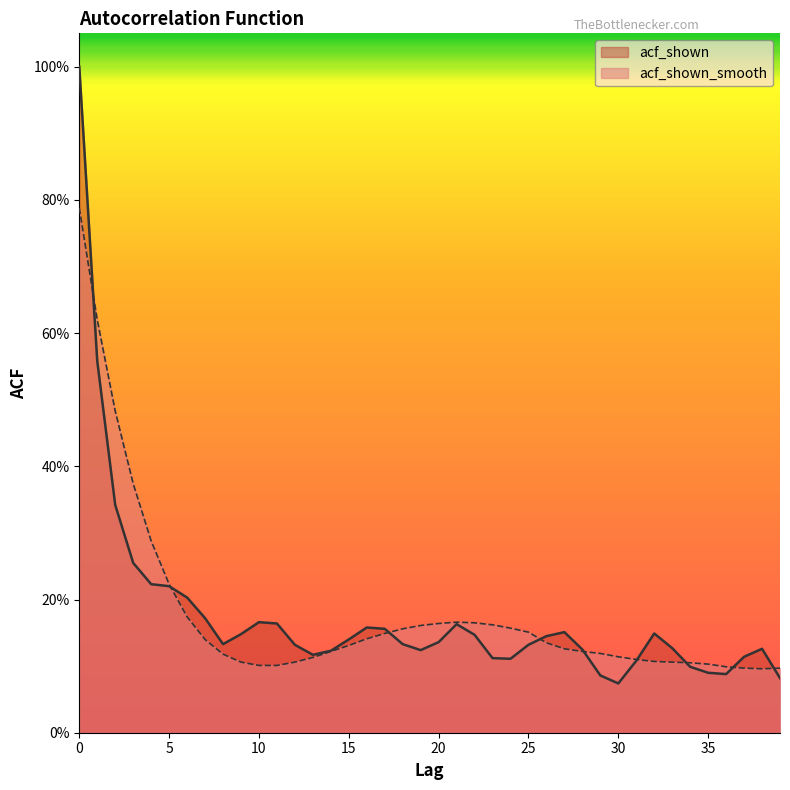

What is the average value of the acf_shown series?

0.2